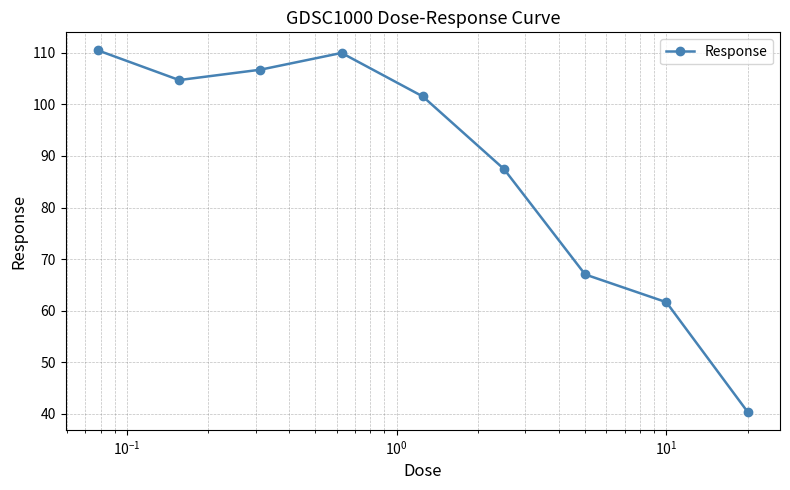

What is the value of the 1st point from the left?

110.5